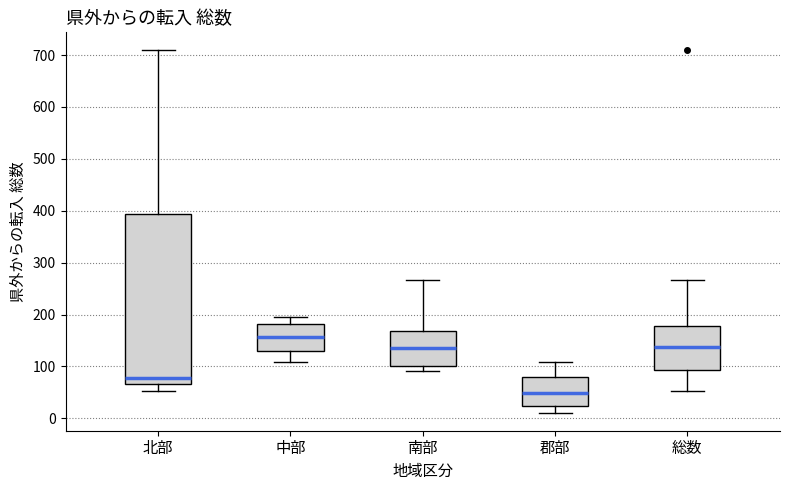

Reading left to right, read every box against the y-axis: the position of its median line, the range the box covers, and the ends of its whiskers. The values are not printed on the chart, so give them approximately, as read against the axis.

北部: median 80, box 70 to 390, whiskers 50 to 710
中部: median 160, box 130 to 180, whiskers 110 to 200
南部: median 140, box 100 to 170, whiskers 90 to 270
郡部: median 50, box 20 to 80, whiskers 10 to 110
総数: median 140, box 90 to 180, whiskers 50 to 270